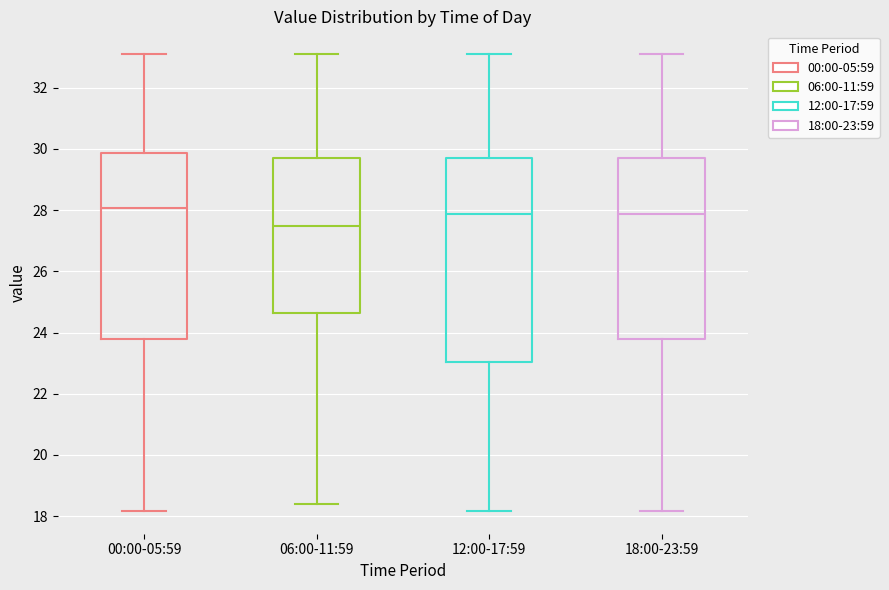

Reading left to right, transcribe this box plot: for each box, give where its median line is, the range the box spans, and where its two whiskers end, as read against the y-axis. The values are not printed on the chart, so give them approximately, as read against the axis.

00:00-05:59: median 28.0, box 23.8 to 29.8, whiskers 18.2 to 33.2
06:00-11:59: median 27.4, box 24.6 to 29.8, whiskers 18.4 to 33.2
12:00-17:59: median 27.8, box 23.0 to 29.8, whiskers 18.2 to 33.2
18:00-23:59: median 27.8, box 23.8 to 29.8, whiskers 18.2 to 33.2